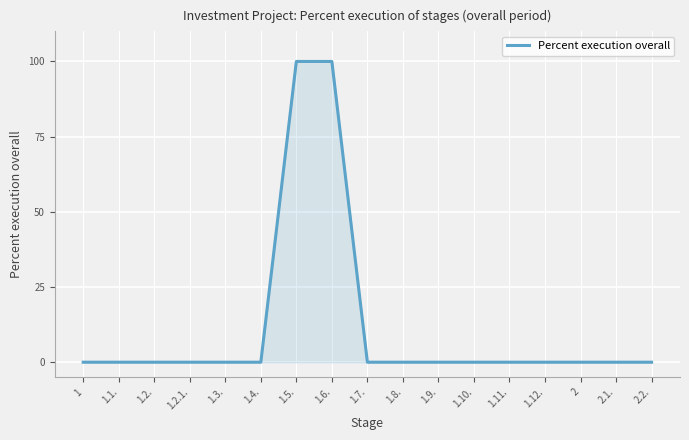

What is the difference between the second highest and minimum values?

100